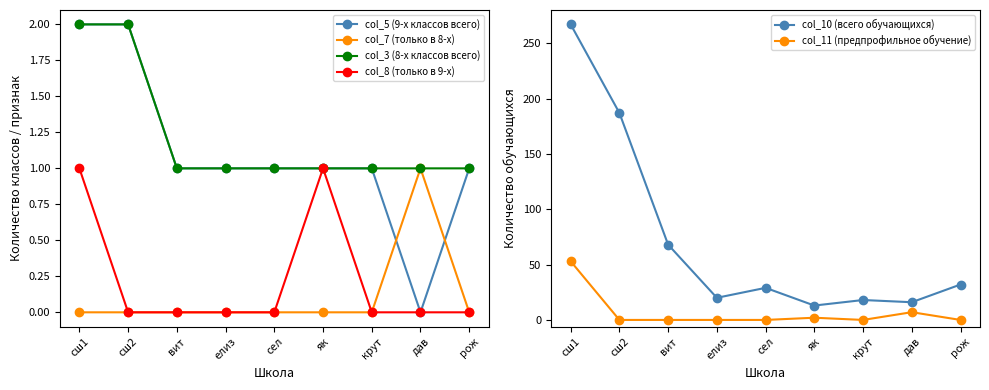

What is the maximum value shown in the chart?

267